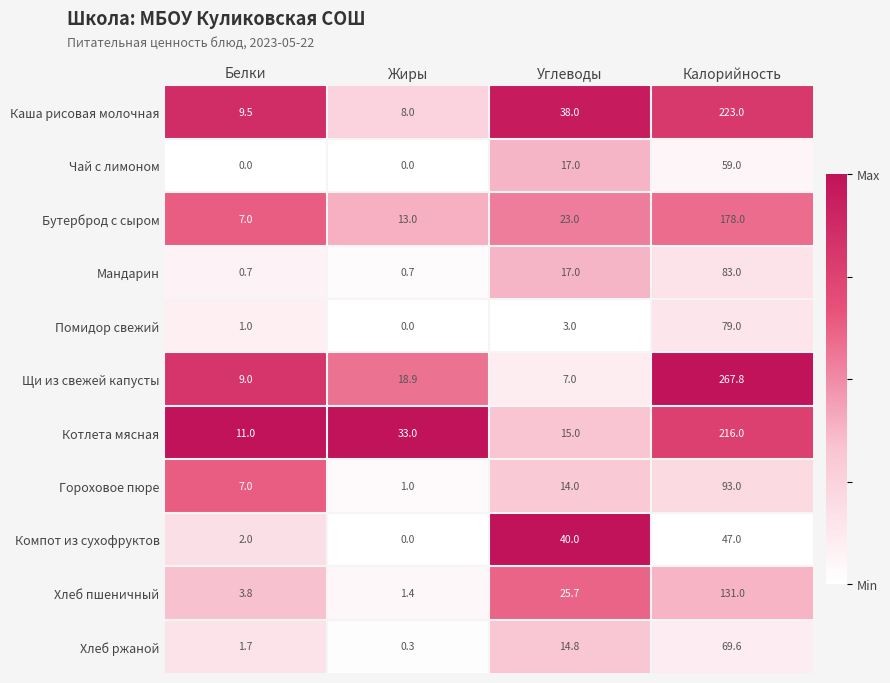

Which series has the widest spread of values?

Щи из свежей капусты